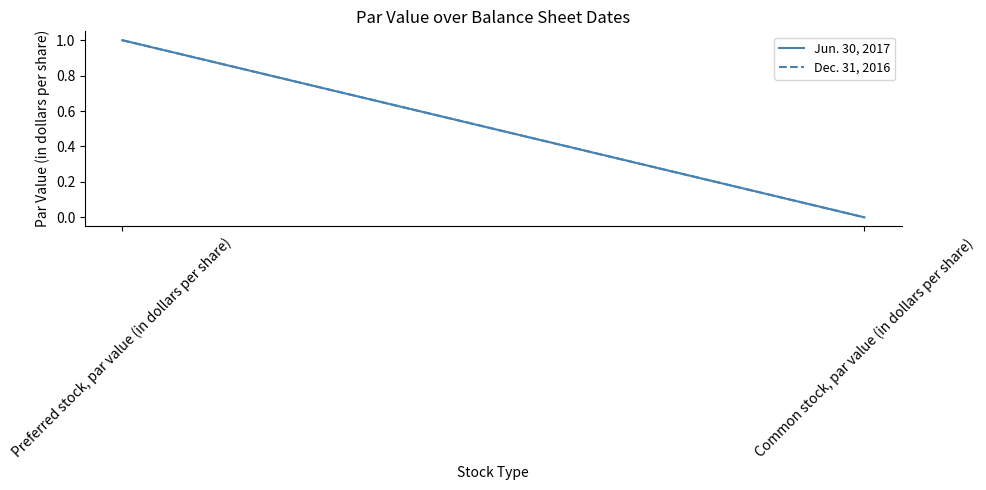

List the series in order of their peak value, lowest first.

Jun. 30, 2017, Dec. 31, 2016